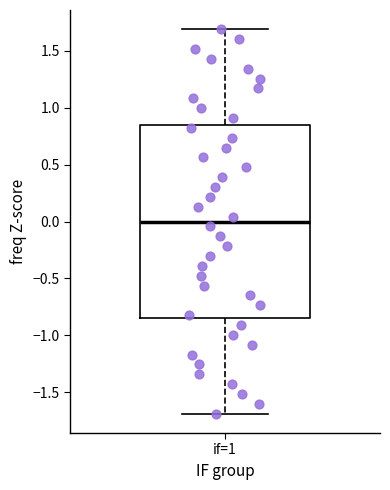

Read this box plot against the y-axis: the position of the median line, the range covered by the box, and the ends of both whiskers. The values are not printed on the chart, so give them approximately, as read against the axis.

median 0.00, box -0.85 to 0.85, whiskers -1.70 to 1.70